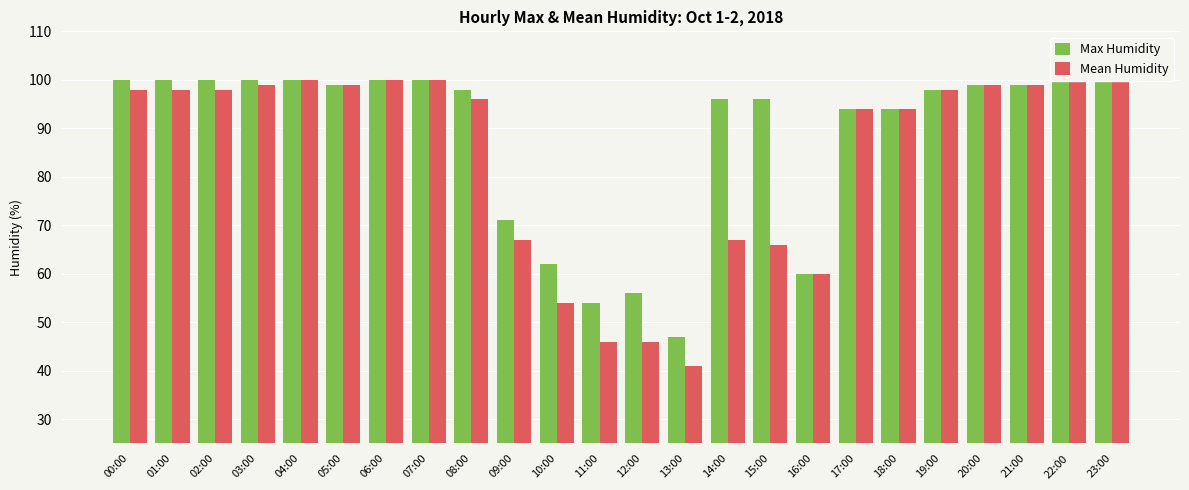

List the series in order of their peak value, lowest first.

Max Humidity, Mean Humidity